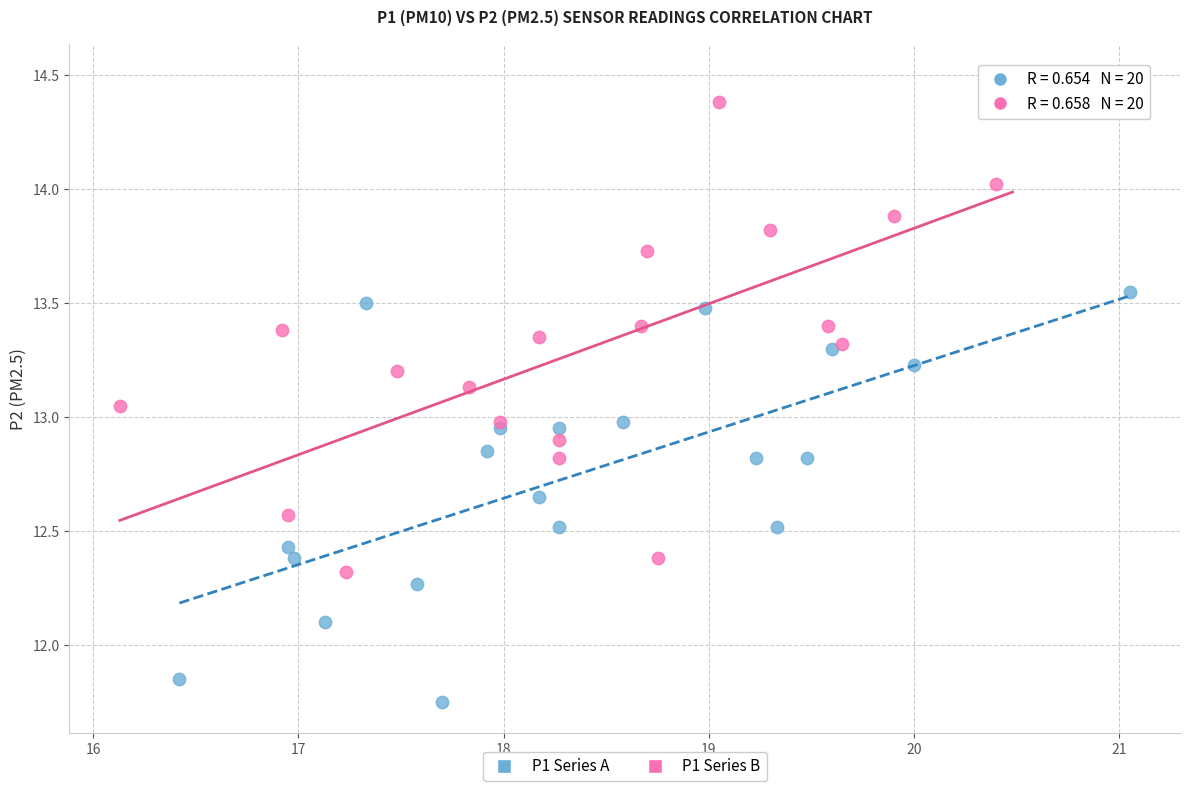

What are all the series names shown in the legend?

P1 Series A, P1 Series B